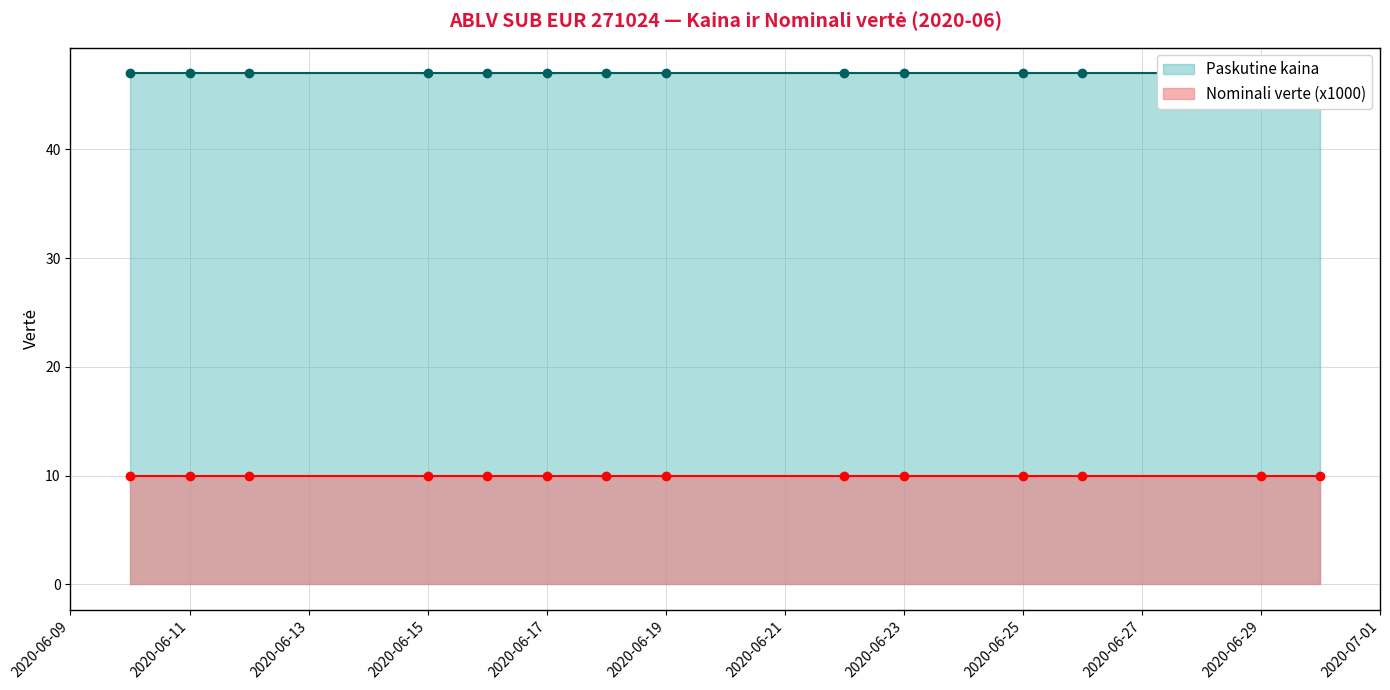

Between 2020-06-26 and 2020-06-23, which is larger?

2020-06-26